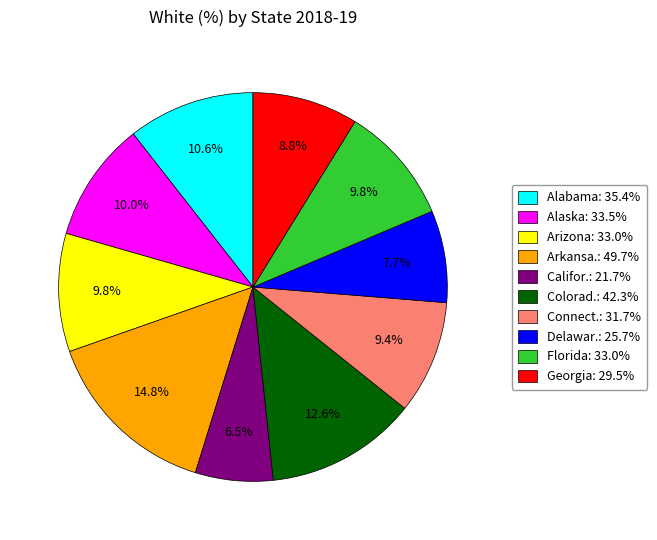

Is there a majority slice in this chart?

No